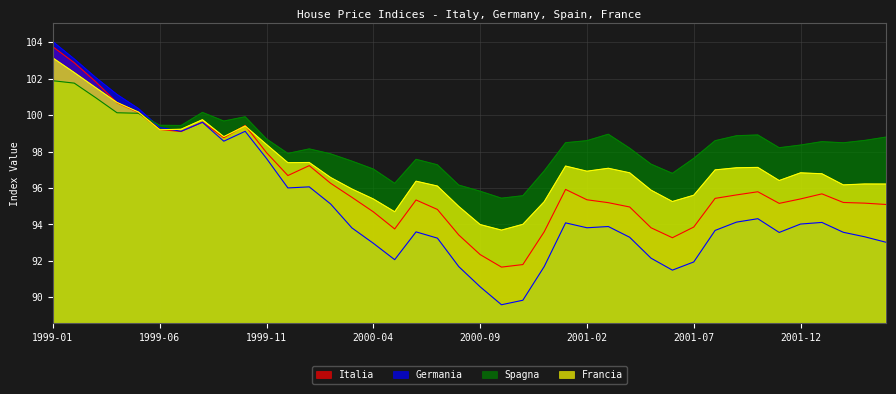

The value of Germania at 2001-05-31 is 92.1. True or false?

True